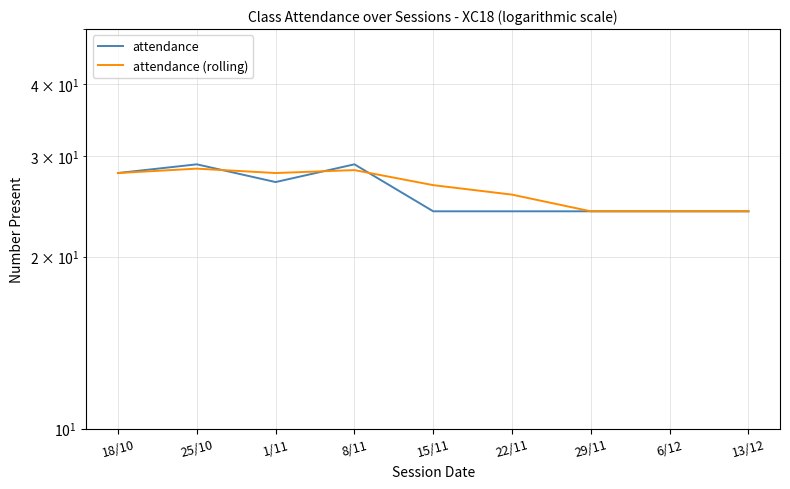

Reading left to right, extract all data points from this chart.

attendance: 18/10=28.0	25/10=29.0	1/11=27.0	8/11=29.0	15/11=24.0	22/11=24.0	29/11=24.0	6/12=24.0	13/12=24.0
attendance (rolling): 18/10=28.0	25/10=28.5	1/11=28.0	8/11=28.3	15/11=26.7	22/11=25.7	29/11=24.0	6/12=24.0	13/12=24.0